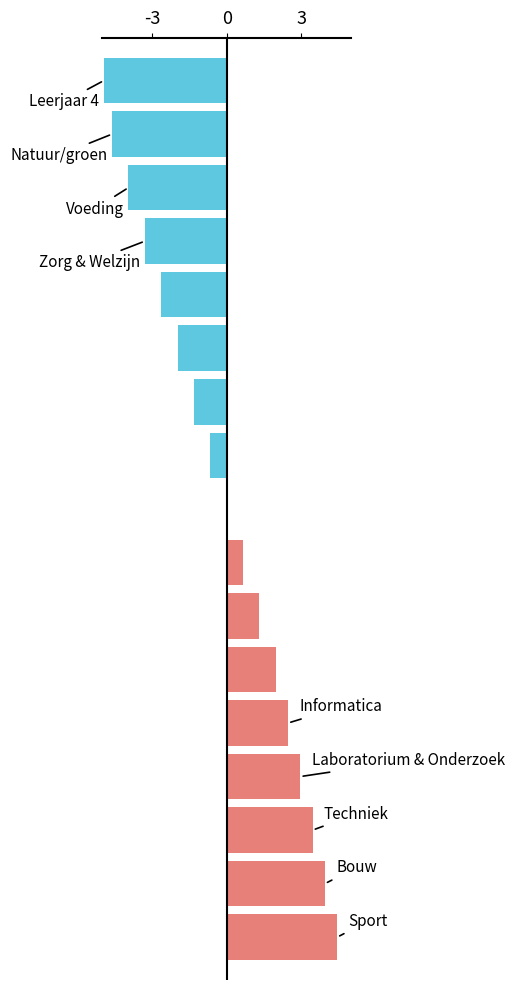

What is the maximum value shown in the chart?

4.4